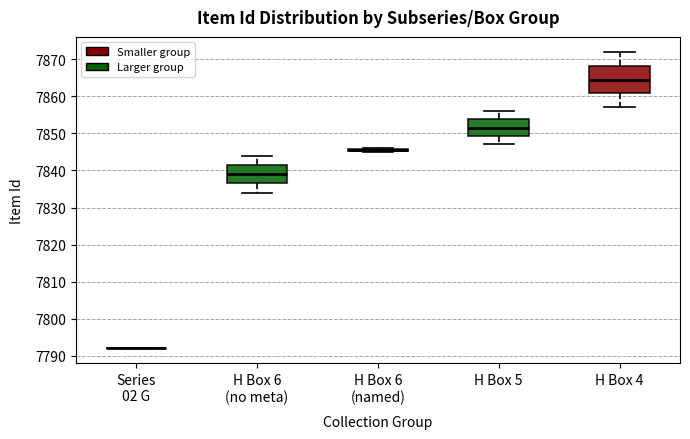

Reading left to right, read every box against the y-axis: the position of its median line, the range the box covers, and the ends of its whiskers. The values are not printed on the chart, so give them approximately, as read against the axis.

Series 02 G: box collapsed to a line at 7792, whiskers 7792 to 7792
H Box 6 (no meta): median 7839, box 7837 to 7842, whiskers 7834 to 7844
H Box 6 (named): box collapsed to a line at 7846, whiskers 7845 to 7846
H Box 5: median 7852, box 7849 to 7854, whiskers 7847 to 7856
H Box 4: median 7865, box 7861 to 7868, whiskers 7857 to 7872